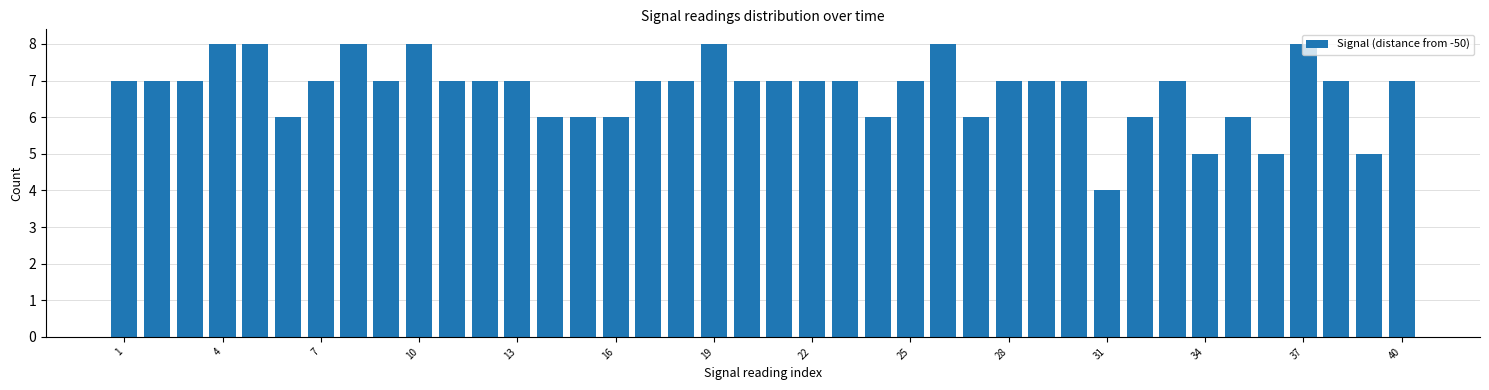

What is the value of the 37th bar from the left?

8